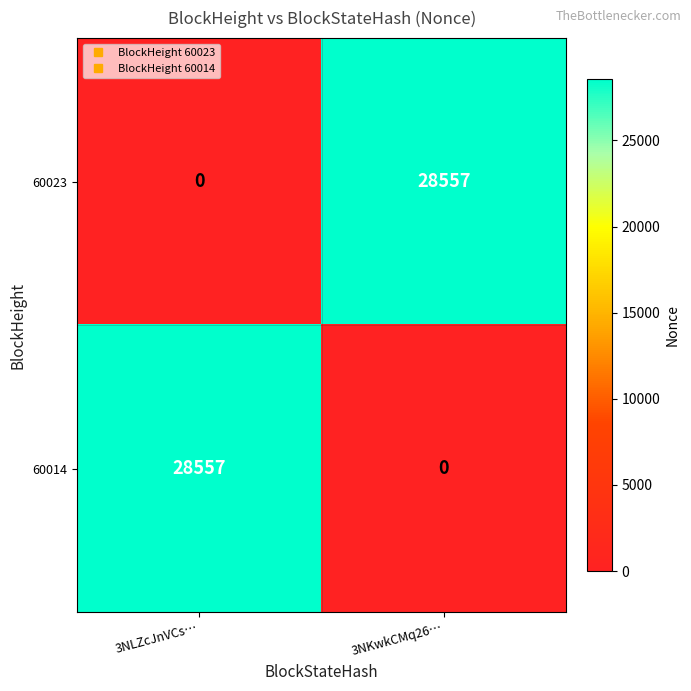

Rank the categories by 60023 value from lowest to highest.

3NLZcJnVCs…, 3NKwkCMq26…